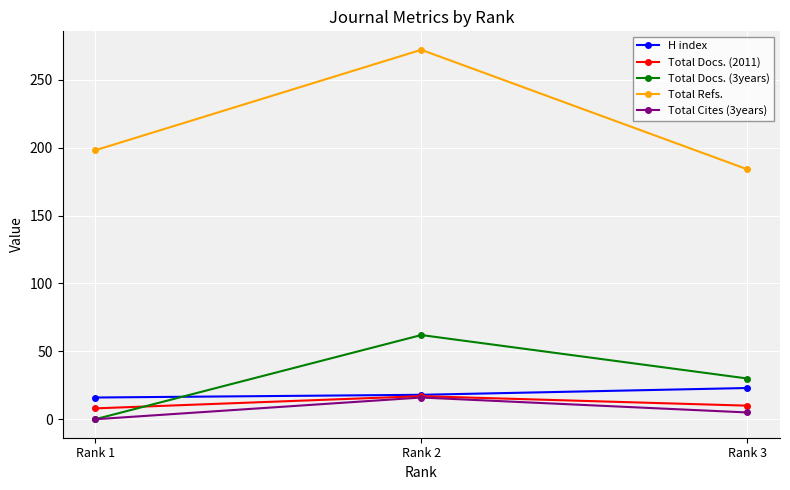

True or false: Total Docs. (3years) has a value of 42 at Rank 3.

False